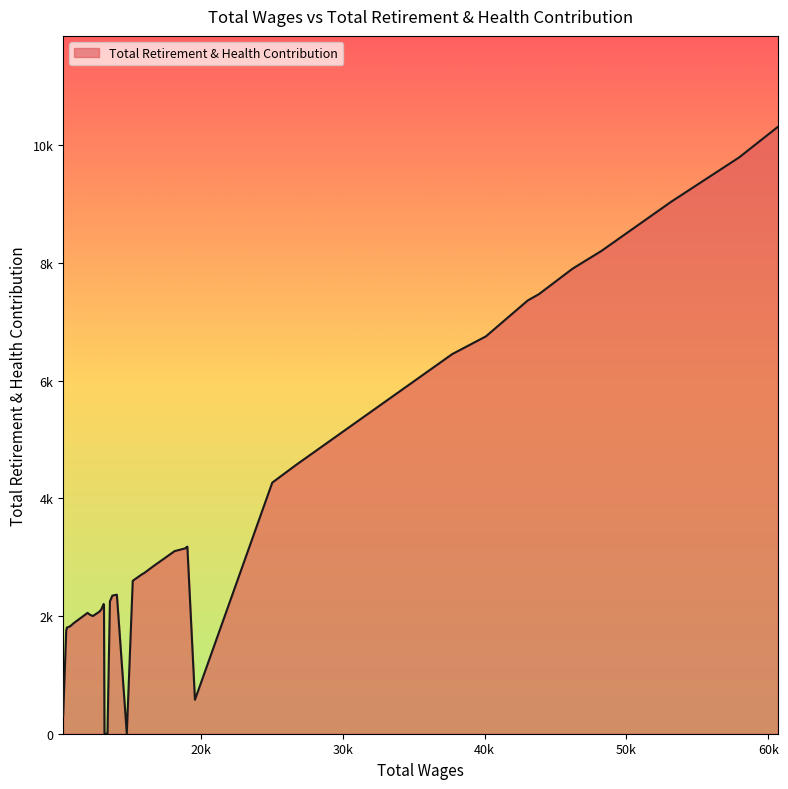

Is it true that the value at 48220.0 is 8199?

True